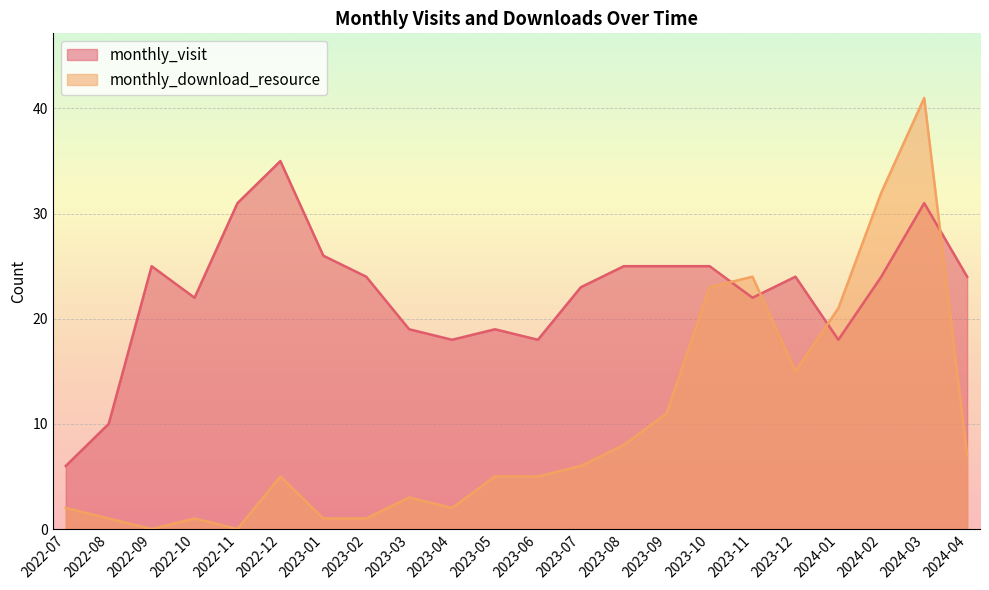

True or false: monthly_download_resource and monthly_visit intersect in this chart.

True